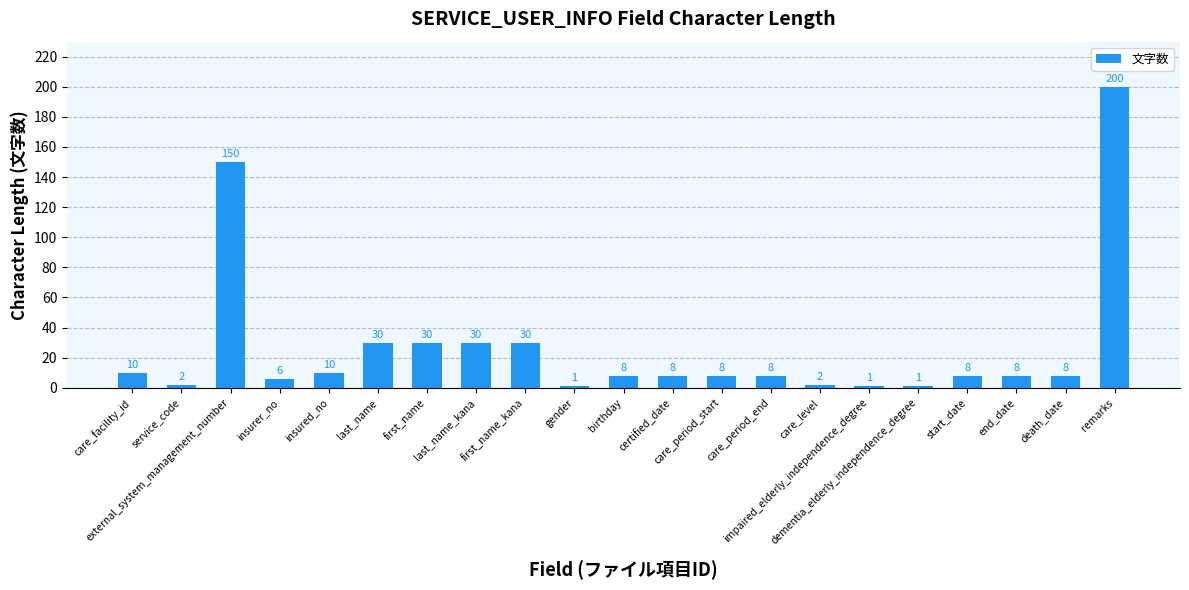

What is the value of the 5th bar from the left?

10